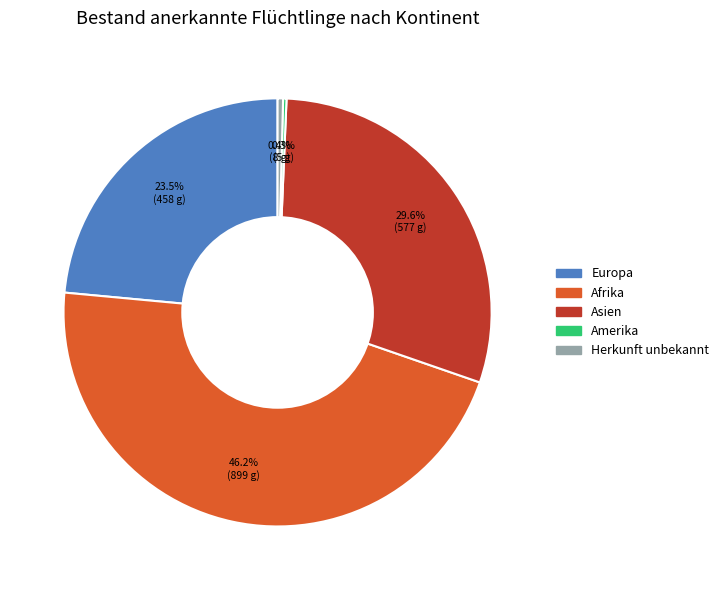

Does any single category account for the majority?

No